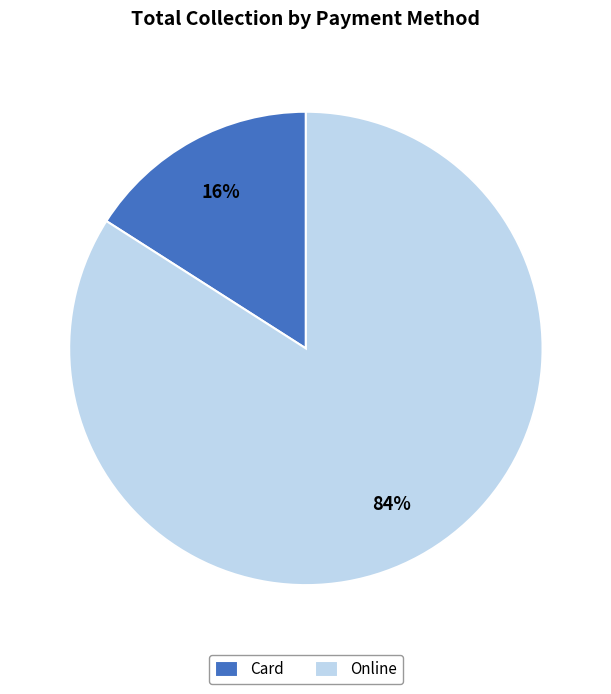

What percentage is the Card slice, to the nearest percent?

16%